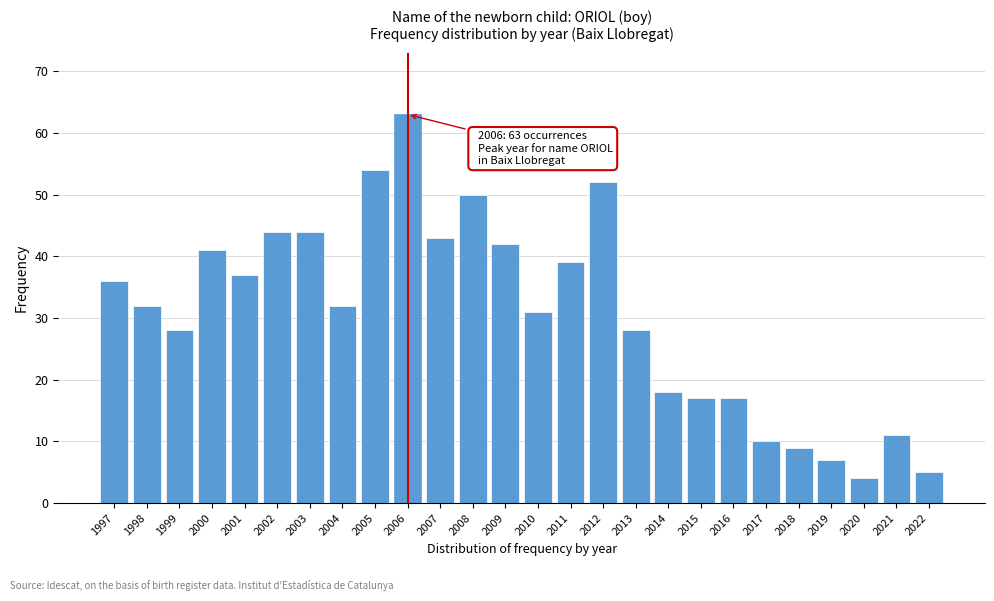

Reading left to right, transcribe all the data shown in this chart.

36	32	28	41	37	44	44	32	54	63	43	50	42	31	39	52	28	18	17	17	10	9	7	4	11	5